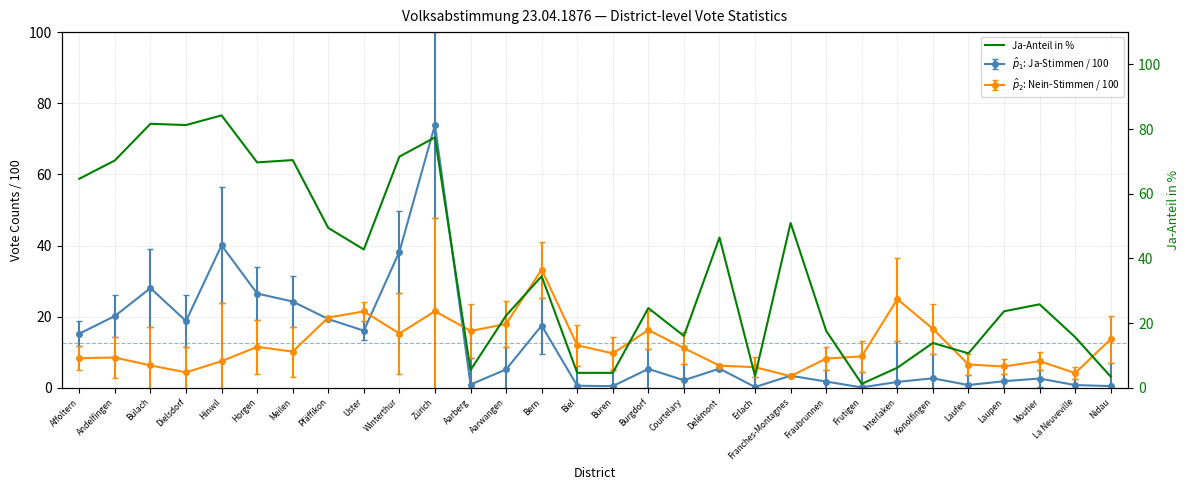

Approximately how many times larger is the value at Andelfingen compared to Hinwil?

0.8